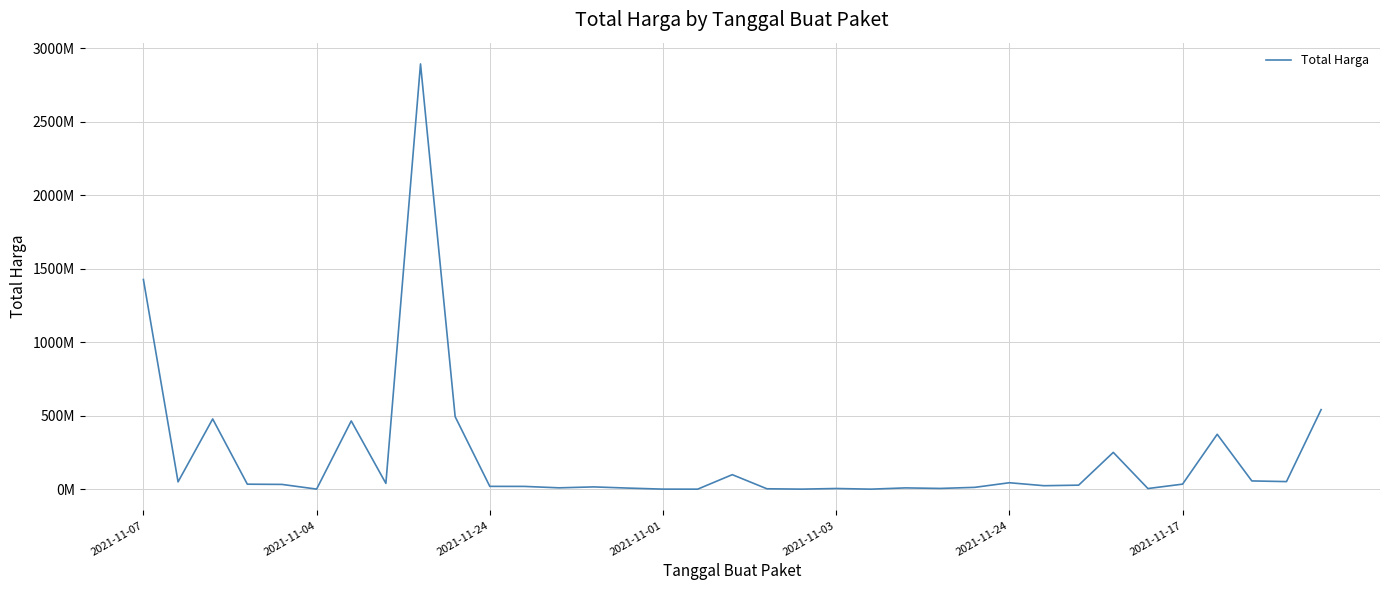

How many interior local valleys (lower than both neighbors) does the data have?

11